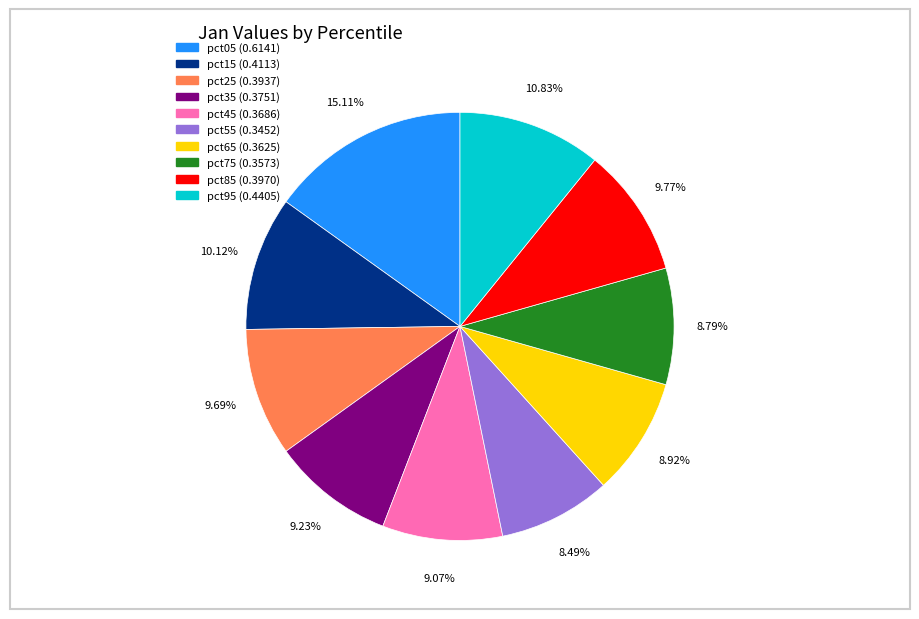

Does pct85 account for over 50% of the chart?

No